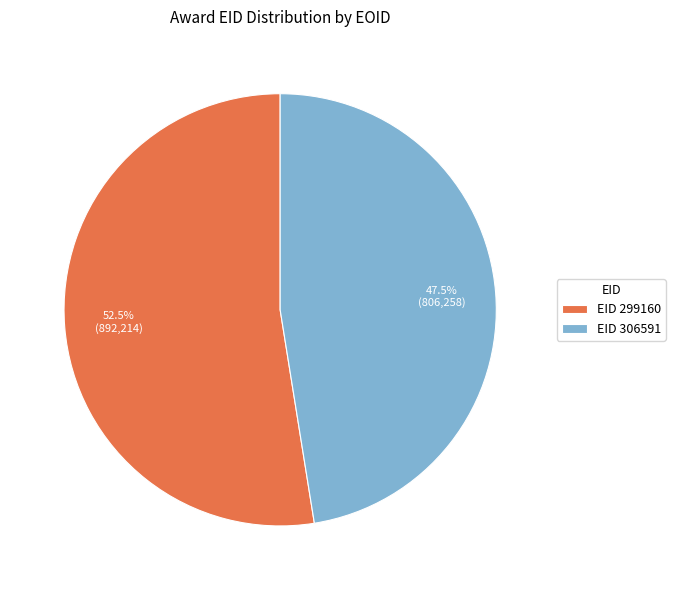

Which category accounts for the majority?

EID 299160